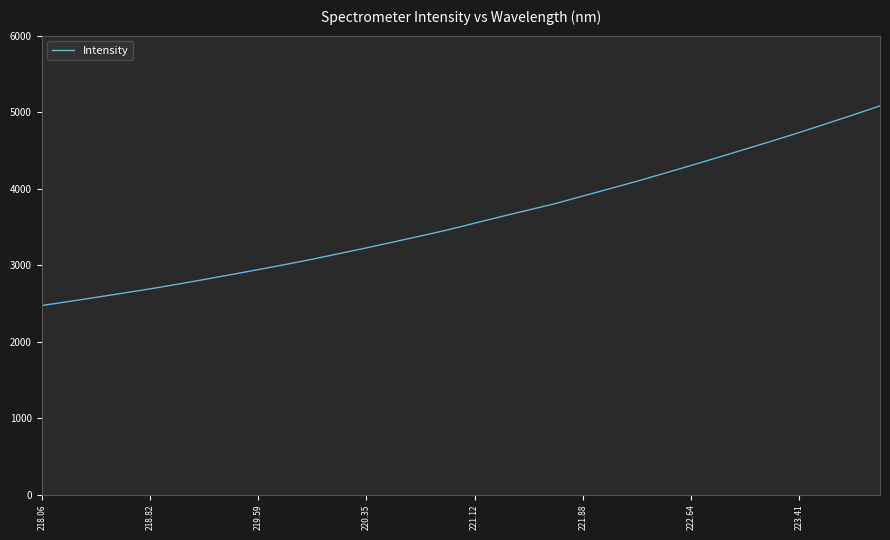

How many values exceed 3547?

16